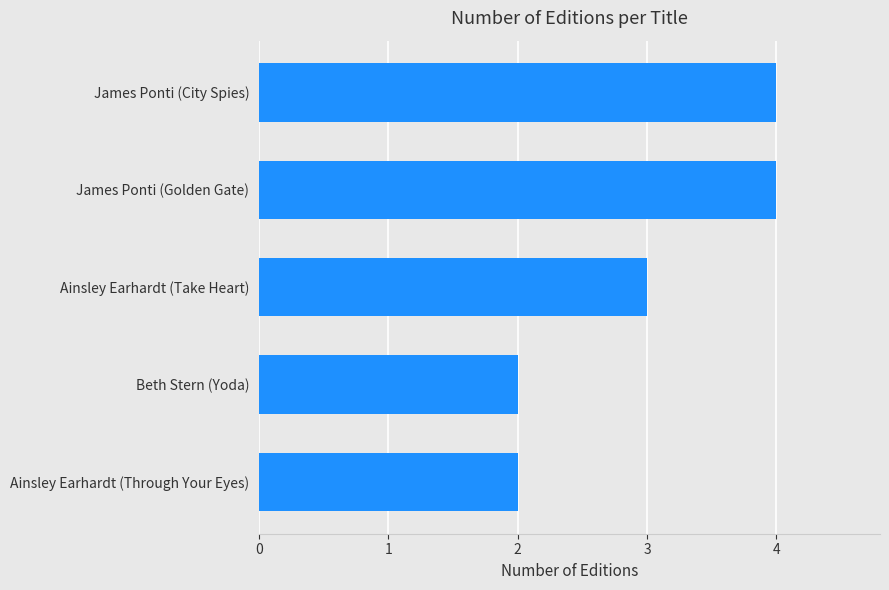

What is the ratio of the value at James Ponti (City Spies) to the value at James Ponti (Golden Gate)?

1.0